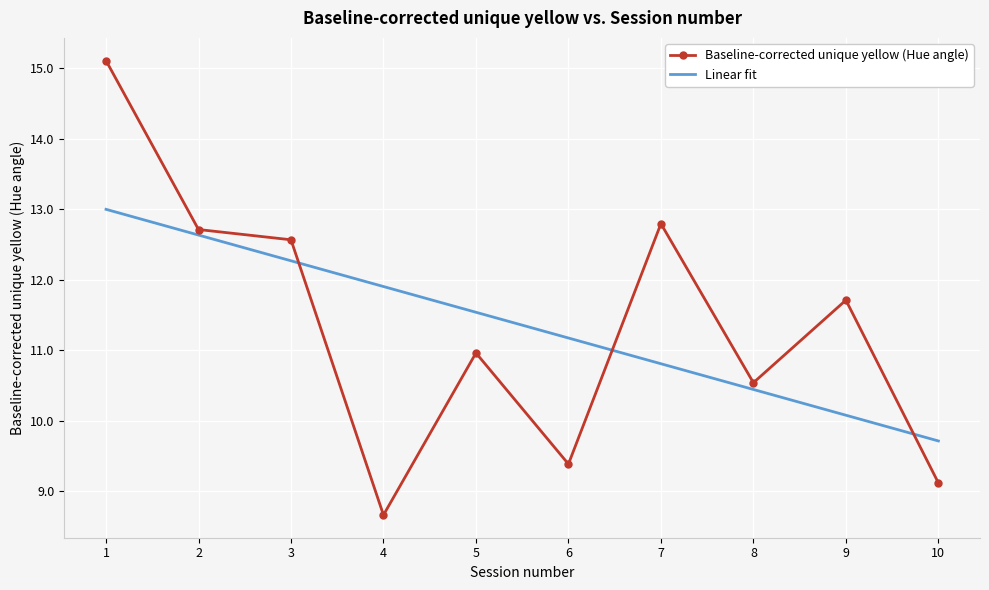

What is the difference between the highest and lowest values at 7?

2.0